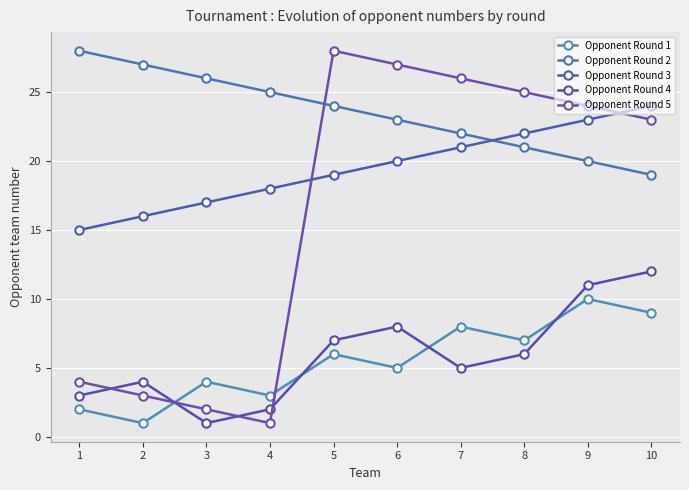

Does the chart have visible grid lines?

Yes